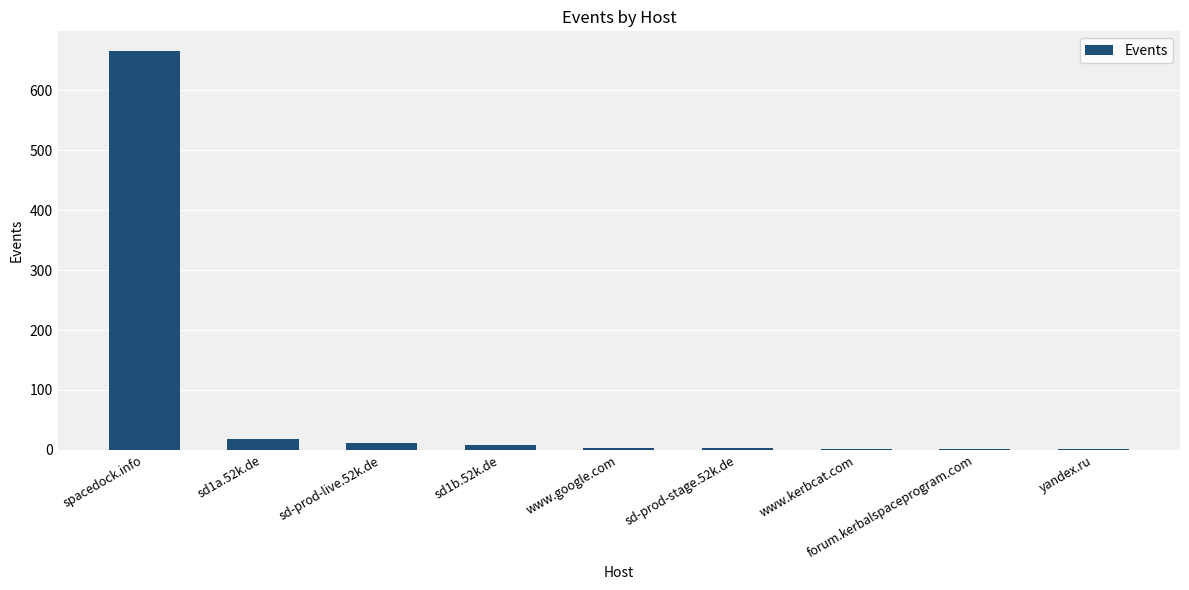

Which label corresponds to the largest value in the chart?

spacedock.info